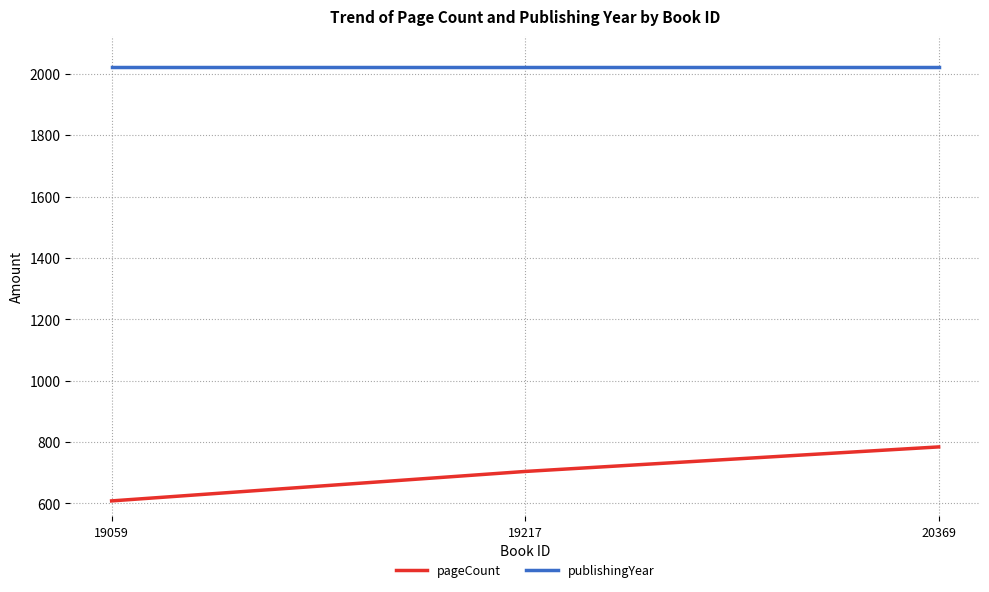

Rank the series by their maximum value, from highest to lowest.

publishingYear, pageCount